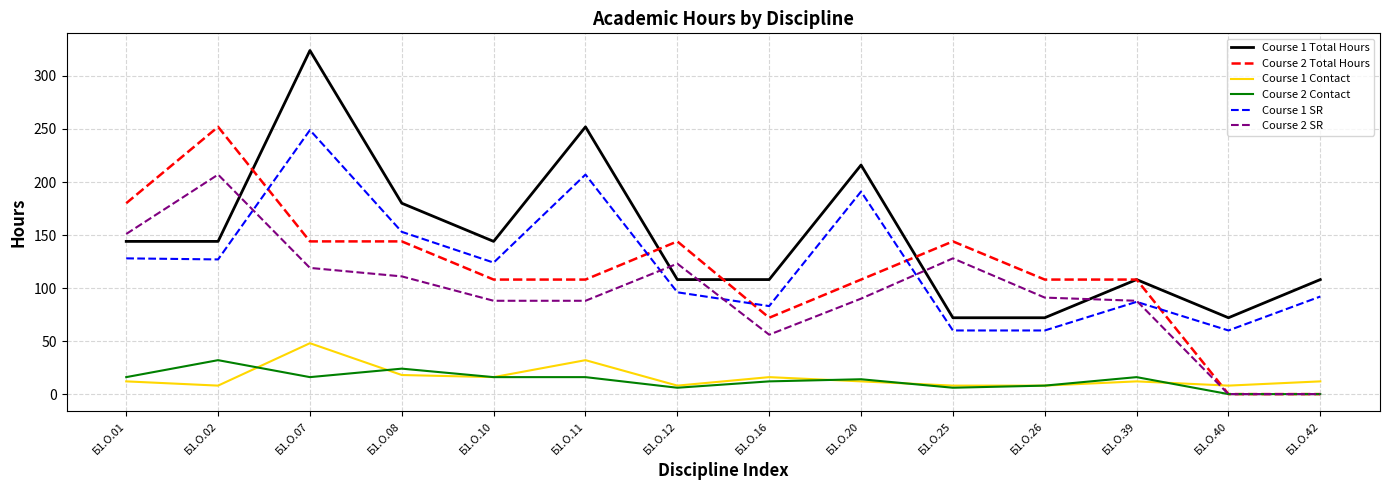

Which series has the largest total across all categories?

Course 1 Total Hours